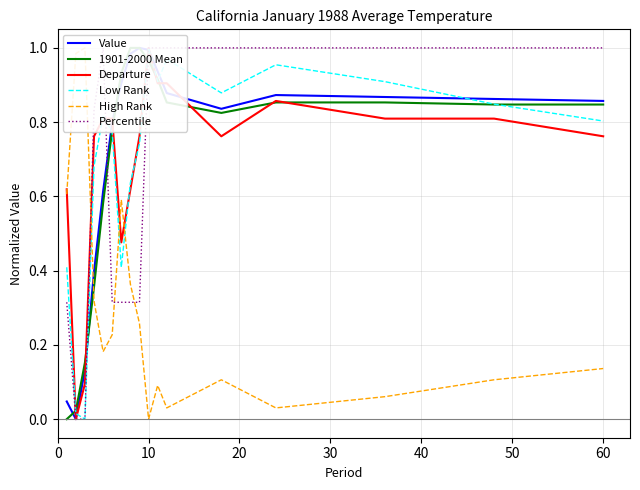

At which category is the sum across all series the highest?

10